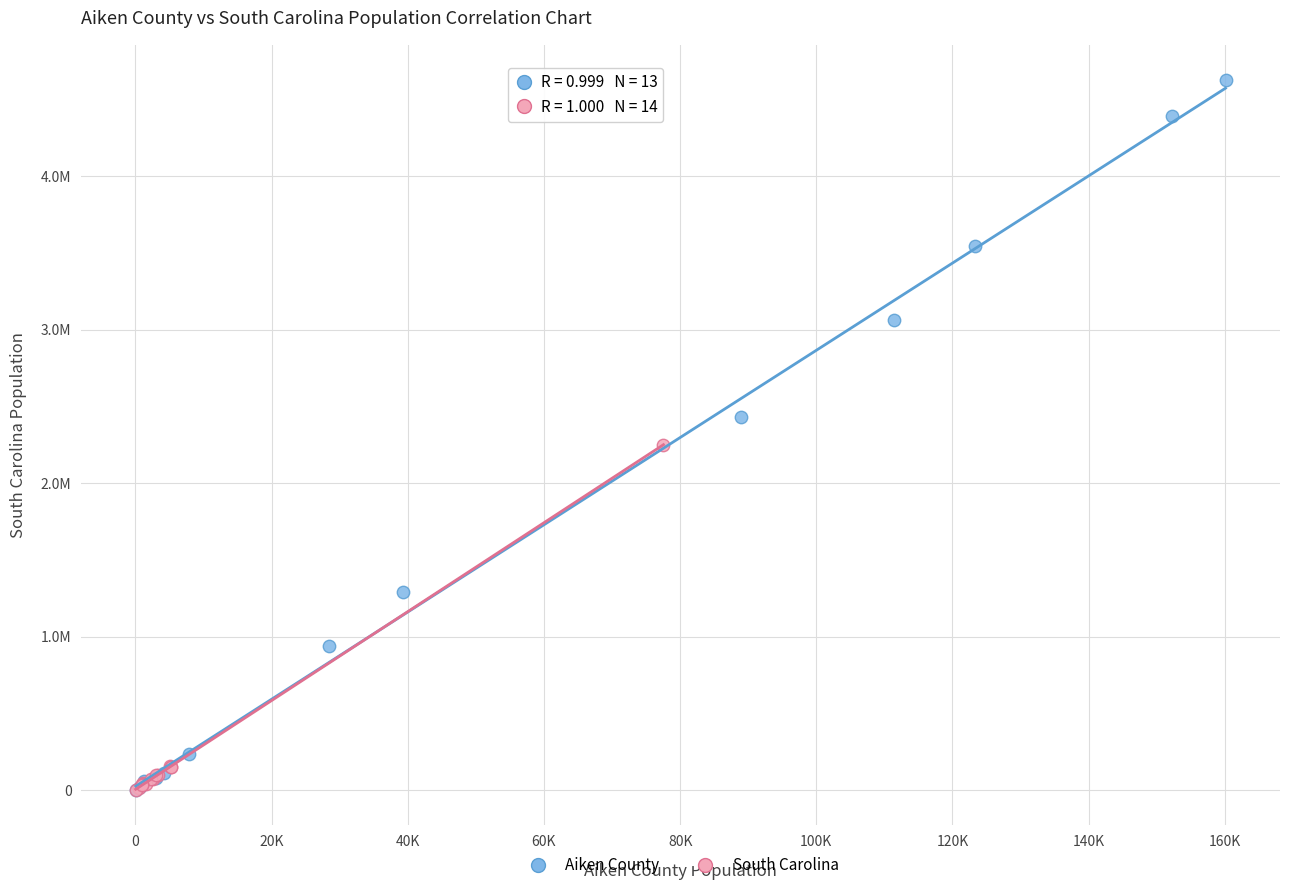

Which series reaches the maximum Y coordinate?

Aiken County